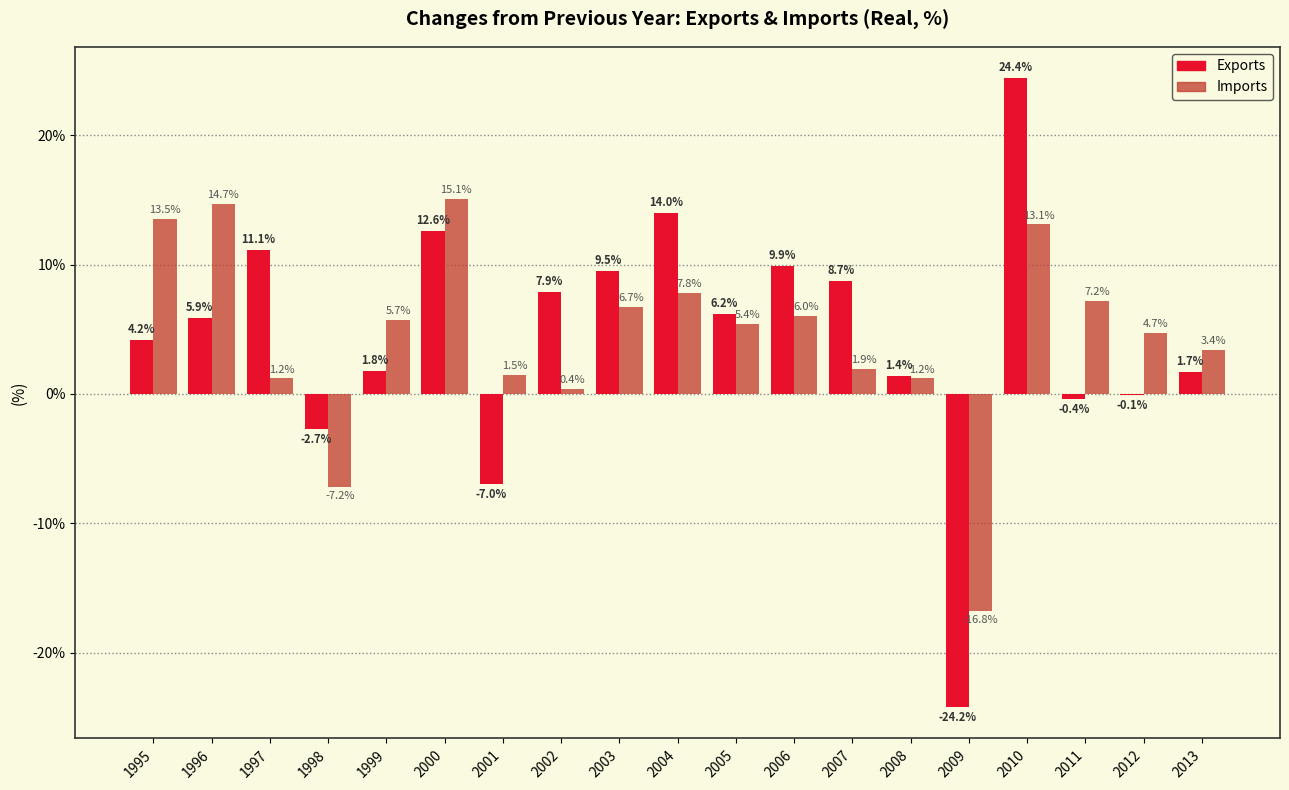

What value does the Exports series have at 1997?

11.1